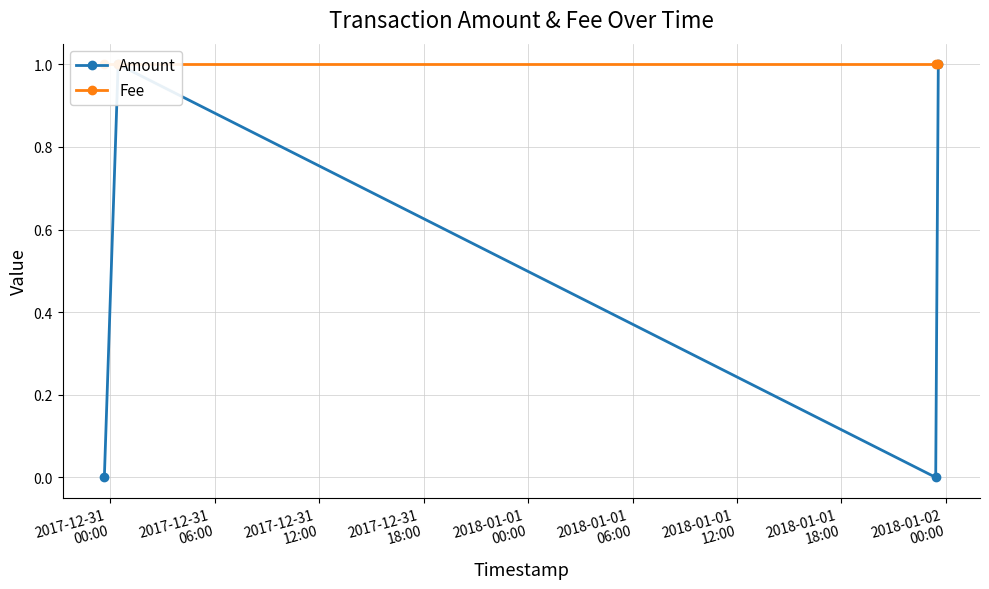

What is the greatest value displayed?

1